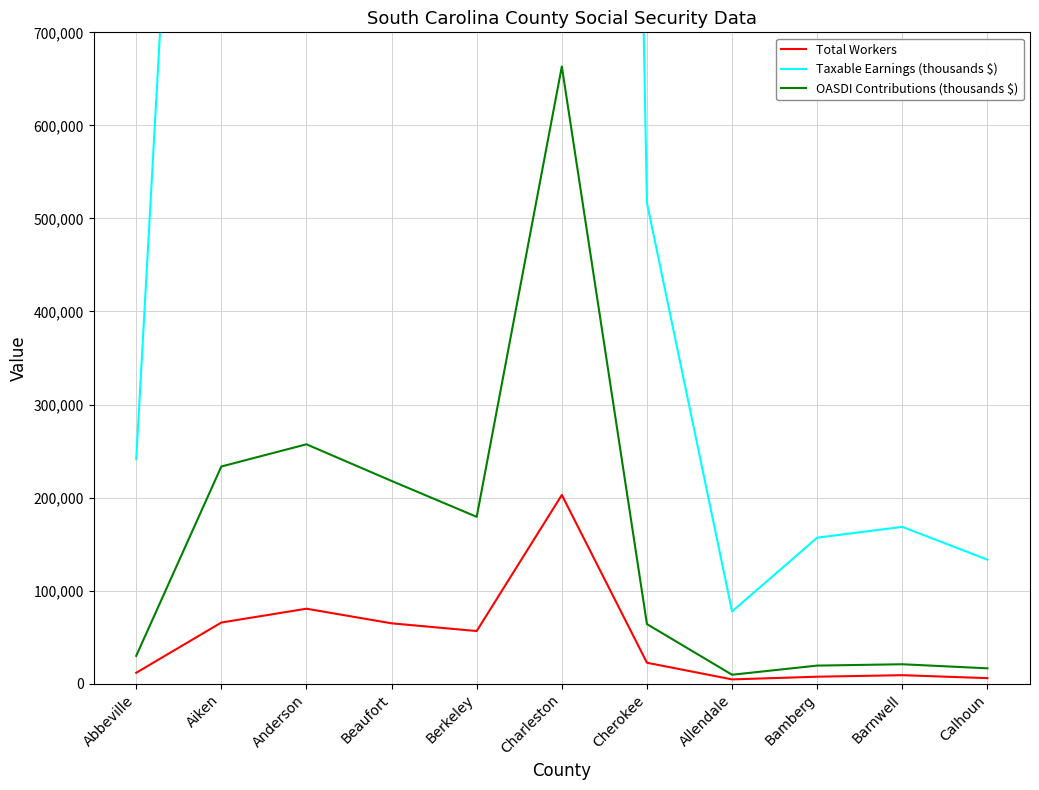

What position from the right is Calhoun?

1